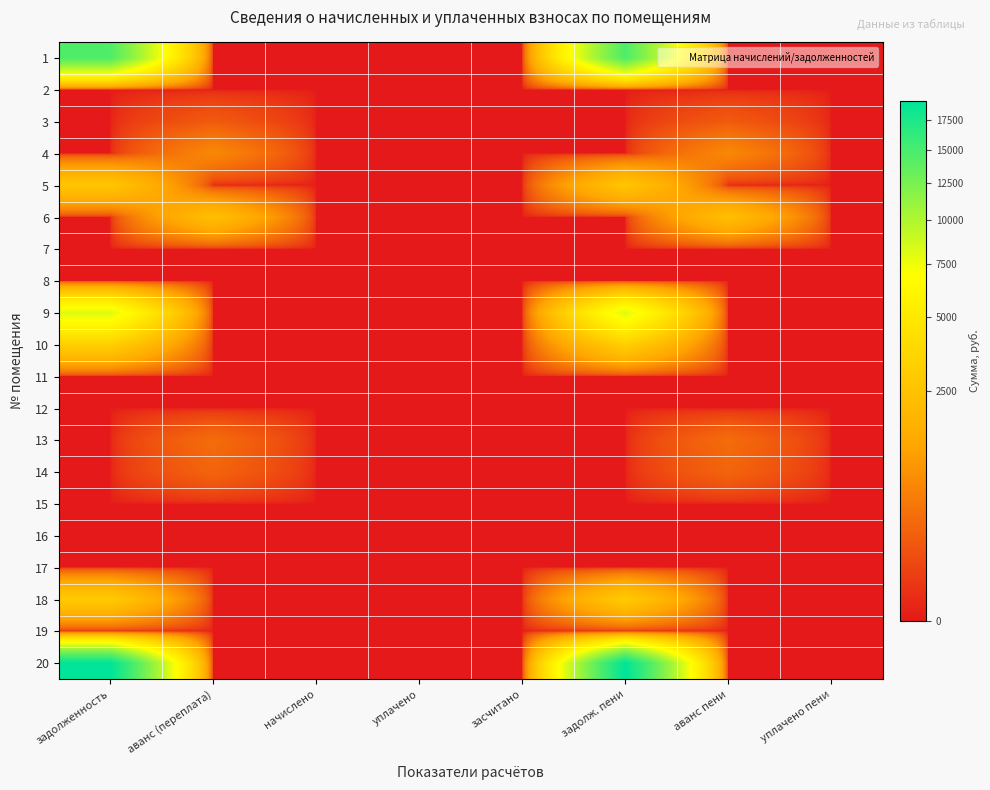

Reading left to right, list all the values displayed in this chart.

1: задолженность=14629.8	аванс (переплата)=0.0	начислено=0.0	уплачено=0.0	засчитано=0.0	задолж. пени=14629.8	аванс пени=0.0	уплачено пени=0.0
2: задолженность=0.0	аванс (переплата)=0.0	начислено=0.0	уплачено=0.0	засчитано=0.0	задолж. пени=0.0	аванс пени=0.0	уплачено пени=0.0
3: задолженность=0.0	аванс (переплата)=179.7	начислено=0.0	уплачено=0.0	засчитано=0.0	задолж. пени=0.0	аванс пени=179.7	уплачено пени=0.0
4: задолженность=0.0	аванс (переплата)=690.0	начислено=0.0	уплачено=0.0	засчитано=0.0	задолж. пени=0.0	аванс пени=690.0	уплачено пени=0.0
5: задолженность=2673.8	аванс (переплата)=0.0	начислено=0.0	уплачено=0.0	засчитано=0.0	задолж. пени=2673.8	аванс пени=0.0	уплачено пени=0.0
6: задолженность=0.0	аванс (переплата)=2348.5	начислено=0.0	уплачено=0.0	засчитано=0.0	задолж. пени=0.0	аванс пени=2348.5	уплачено пени=0.0
7: задолженность=0.0	аванс (переплата)=0.0	начислено=0.0	уплачено=0.0	засчитано=0.0	задолж. пени=0.0	аванс пени=0.0	уплачено пени=0.0
8: задолженность=0.0	аванс (переплата)=0.0	начислено=0.0	уплачено=0.0	засчитано=0.0	задолж. пени=0.0	аванс пени=0.0	уплачено пени=0.0
9: задолженность=8113.4	аванс (переплата)=0.0	начислено=0.0	уплачено=0.0	засчитано=0.0	задолж. пени=8113.4	аванс пени=0.0	уплачено пени=0.0
10: задолженность=3223.8	аванс (переплата)=0.0	начислено=0.0	уплачено=0.0	засчитано=0.0	задолж. пени=3223.8	аванс пени=0.0	уплачено пени=0.0
11: задолженность=0.0	аванс (переплата)=0.0	начислено=0.0	уплачено=0.0	засчитано=0.0	задолж. пени=0.0	аванс пени=0.0	уплачено пени=0.0
12: задолженность=0.0	аванс (переплата)=0.0	начислено=0.0	уплачено=0.0	засчитано=0.0	задолж. пени=0.0	аванс пени=0.0	уплачено пени=0.0
13: задолженность=0.0	аванс (переплата)=330.2	начислено=0.0	уплачено=0.0	засчитано=0.0	задолж. пени=0.0	аванс пени=330.2	уплачено пени=0.0
14: задолженность=0.0	аванс (переплата)=256.0	начислено=0.0	уплачено=0.0	засчитано=0.0	задолж. пени=0.0	аванс пени=256.0	уплачено пени=0.0
15: задолженность=0.0	аванс (переплата)=0.0	начислено=0.0	уплачено=0.0	засчитано=0.0	задолж. пени=0.0	аванс пени=0.0	уплачено пени=0.0
16: задолженность=0.0	аванс (переплата)=0.0	начислено=0.0	уплачено=0.0	засчитано=0.0	задолж. пени=0.0	аванс пени=0.0	уплачено пени=0.0
17: задолженность=0.0	аванс (переплата)=0.0	начислено=0.0	уплачено=0.0	засчитано=0.0	задолж. пени=0.0	аванс пени=0.0	уплачено пени=0.0
18: задолженность=2947.1	аванс (переплата)=0.0	начислено=0.0	уплачено=0.0	засчитано=0.0	задолж. пени=2947.1	аванс пени=0.0	уплачено пени=0.0
19: задолженность=0.0	аванс (переплата)=0.0	начислено=0.0	уплачено=0.0	засчитано=0.0	задолж. пени=0.0	аванс пени=0.0	уплачено пени=0.0
20: задолженность=19199.5	аванс (переплата)=0.0	начислено=0.0	уплачено=0.0	засчитано=0.0	задолж. пени=19199.5	аванс пени=0.0	уплачено пени=0.0